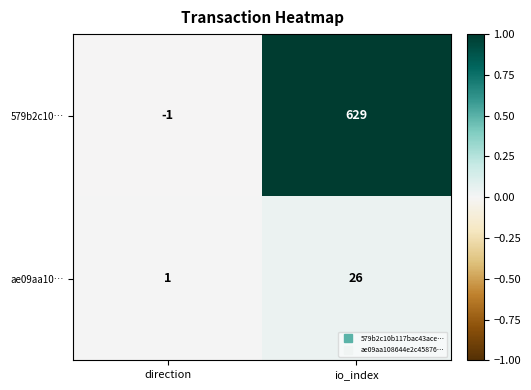

Which series has the largest range (max minus min)?

579b2c10…